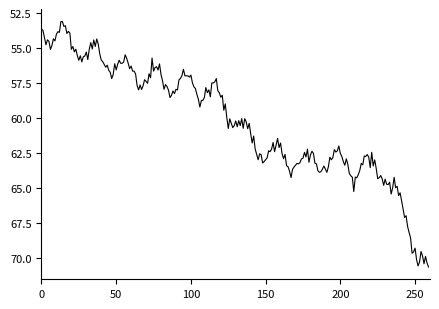

What is the maximum value shown in the chart?

70.7